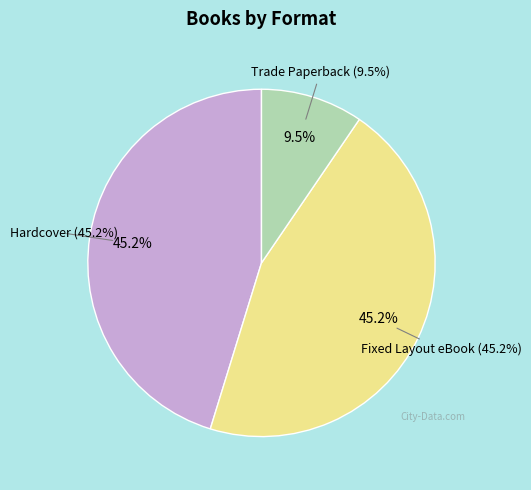

What percentage is the Fixed Layout eBook slice, to the nearest percent?

45%